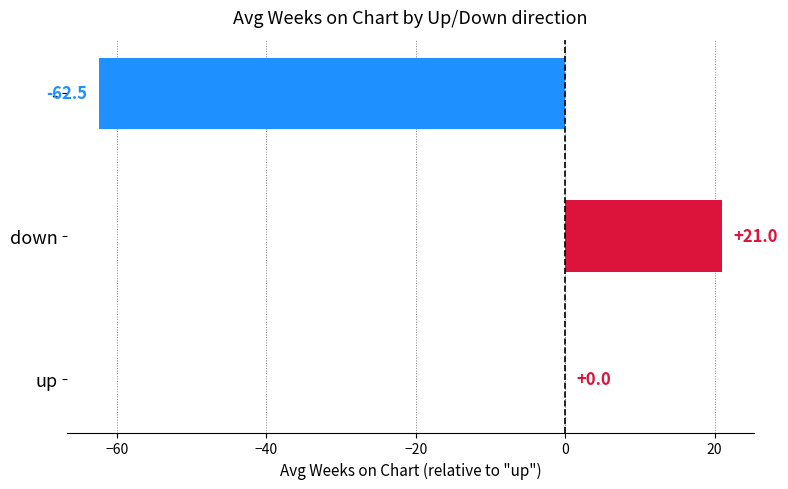

The chart shows a value of 14.7 at down. True or false?

False